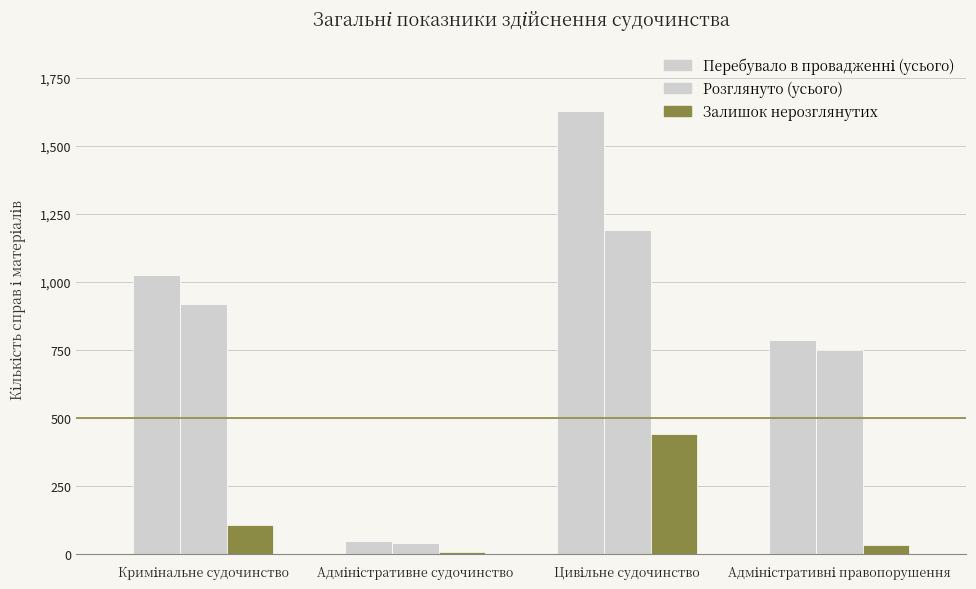

At which category is the sum across all series the highest?

Цивільне судочинство